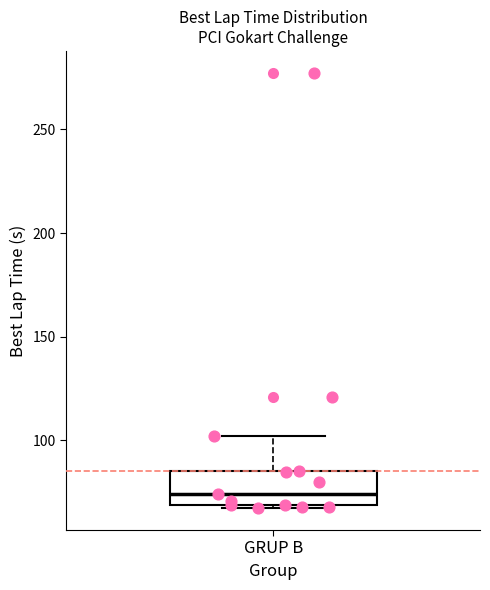

Transcribe this box plot: give where the median line is, the range the box spans, and where the two whiskers end, as read against the y-axis. The values are not printed on the chart, so give them approximately, as read against the axis.

median 75, box 70 to 85, whiskers 65 to 100